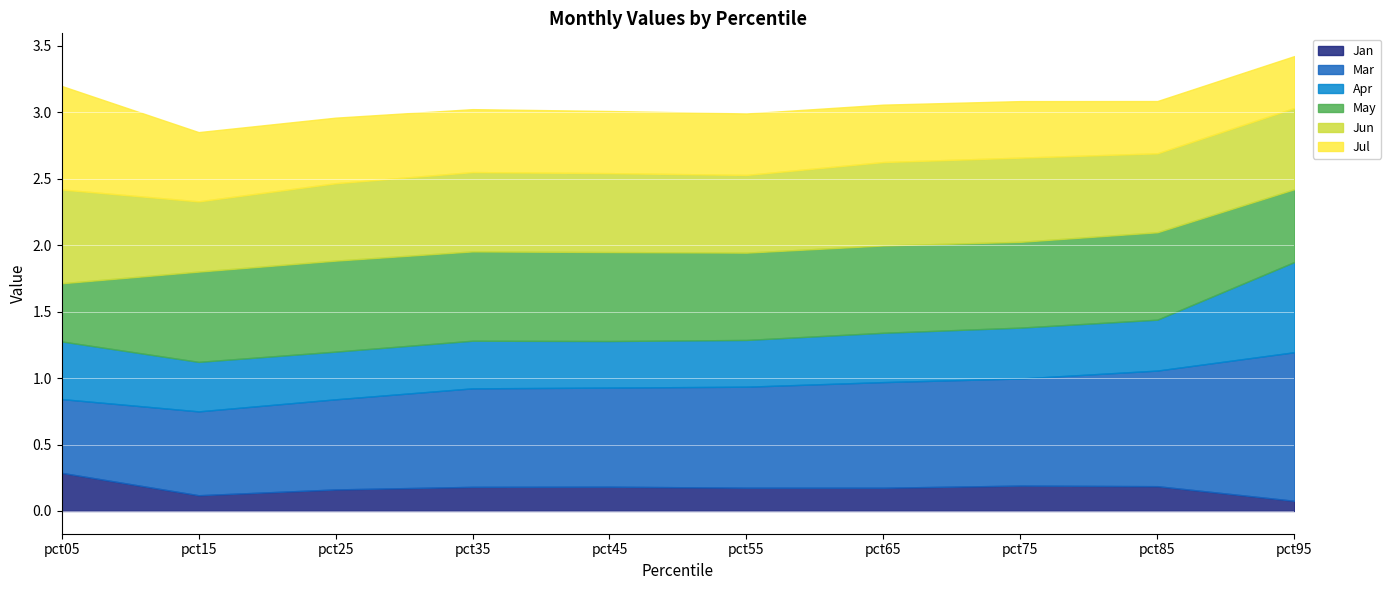

True or false: May has more than 0 points higher than both neighbors.

True